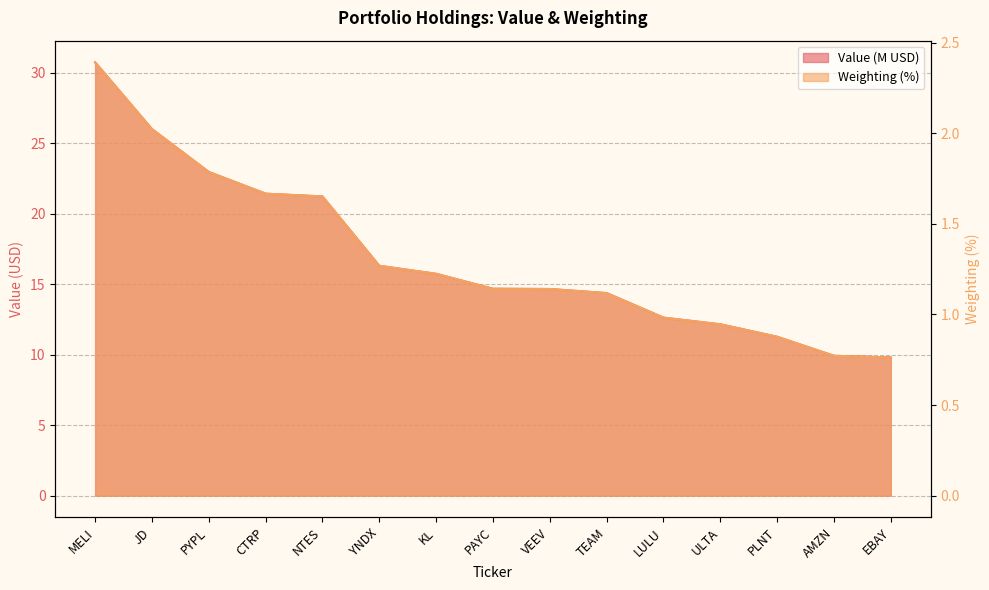

The Weighting series shows 2.9 at NTES. True or false?

False